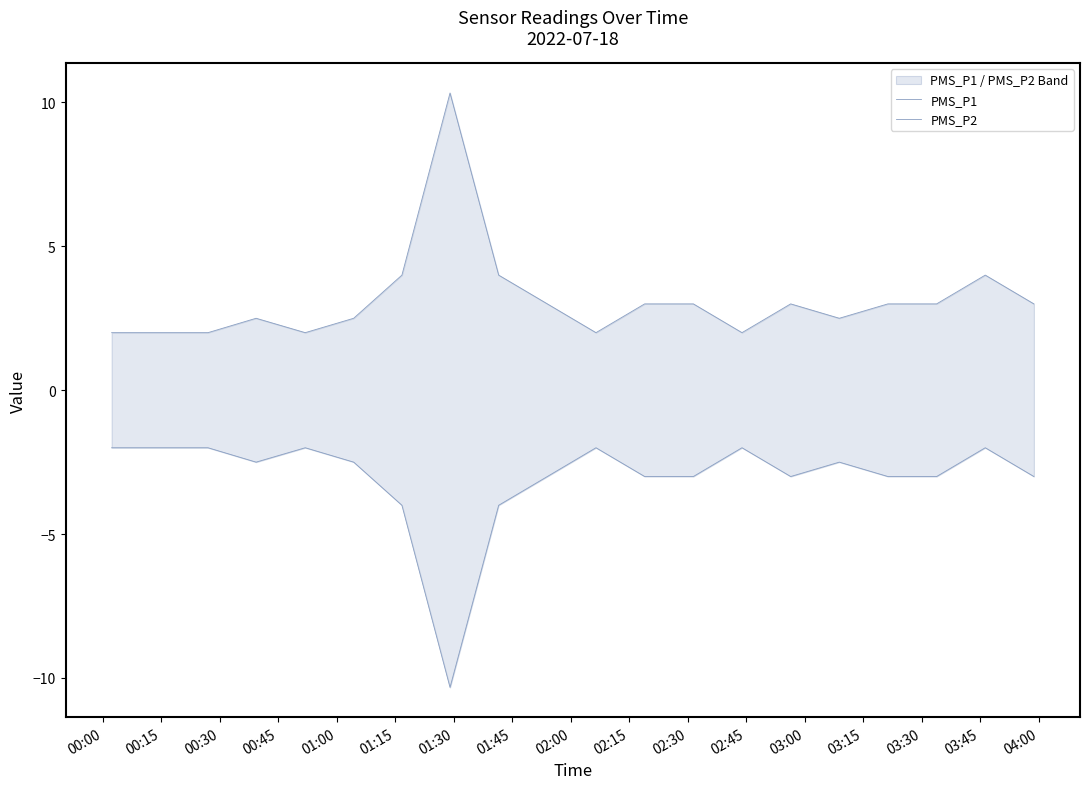

Which series has the largest total across all categories?

PMS_P1